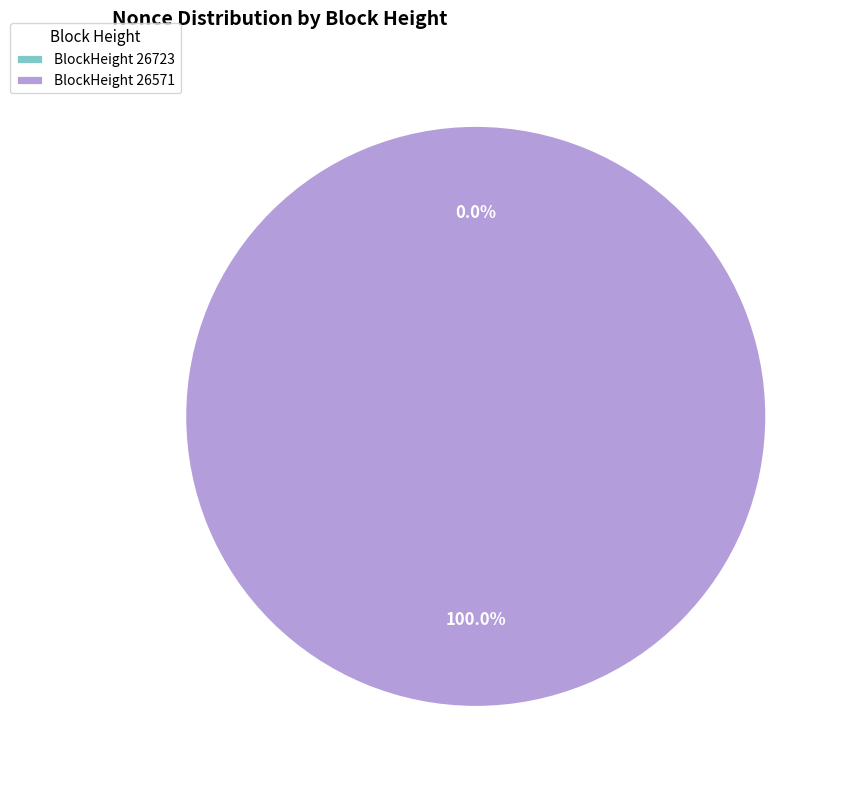

Which slice is the smallest?

26723